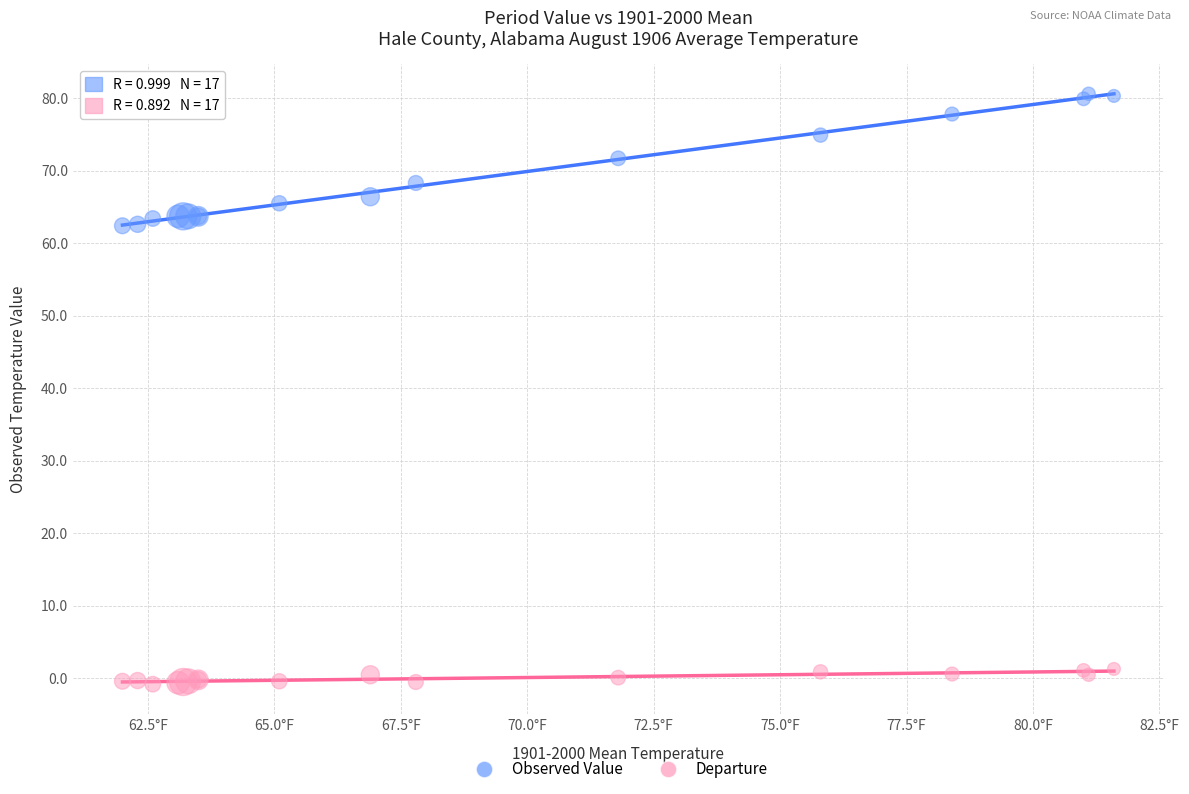

Which series has the widest spread of Y values?

Observed Value